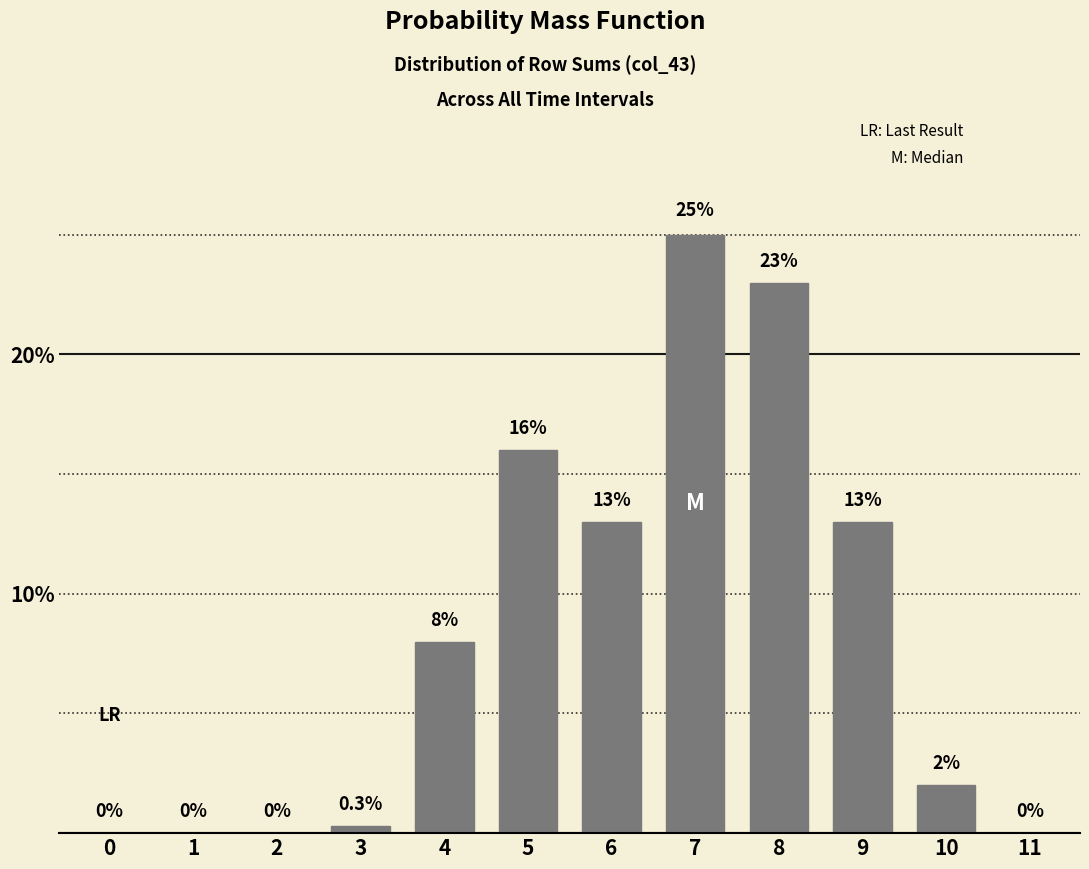

Reading left to right, extract all data points from this chart.

0=0.0	1=0.0	2=0.0	3=0.3	4=8.0	5=16.0	6=13.0	7=25.0	8=23.0	9=13.0	10=2.0	11=0.0